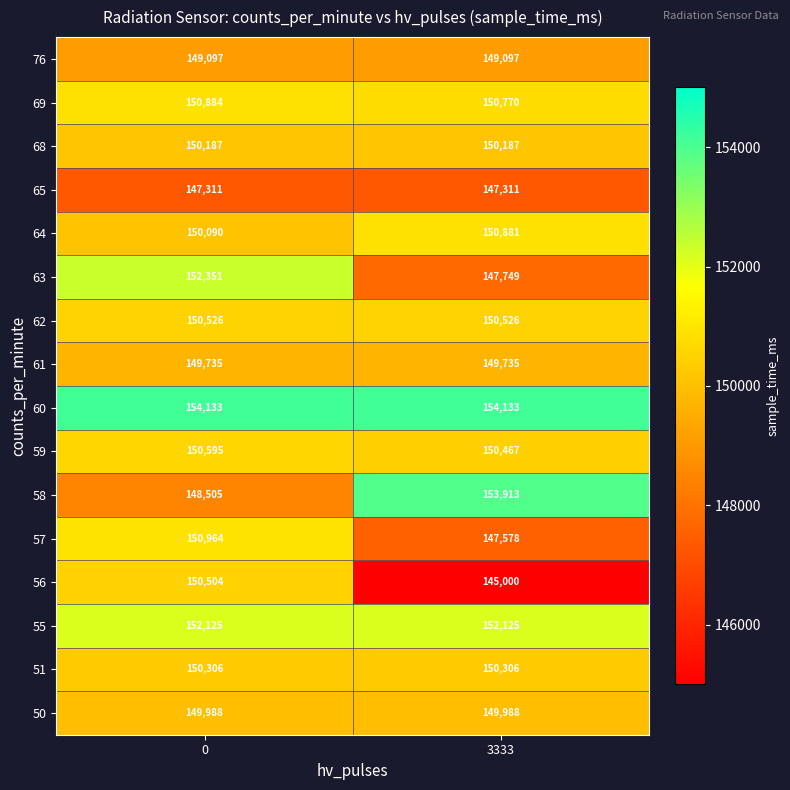

Which series has the widest spread of values?

56